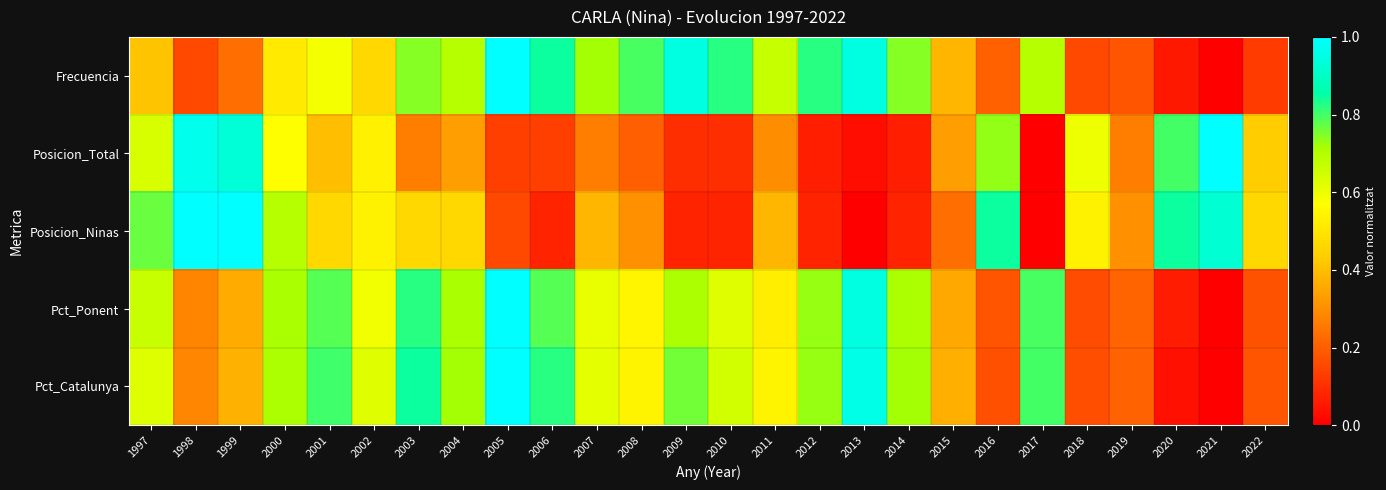

Between 2006 and 2022, which series saw the biggest shift?

Frecuencia